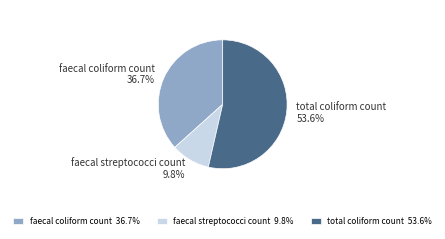

What percentage is the faecal streptococci count slice, to the nearest percent?

10%